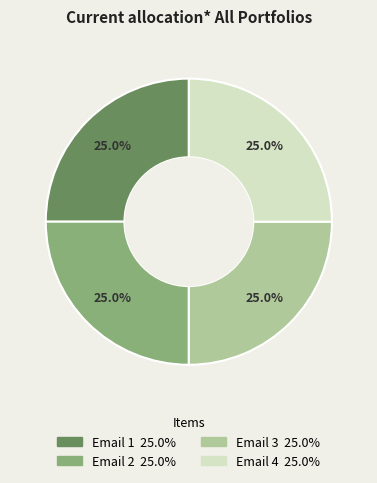

Does any single category account for the majority?

No